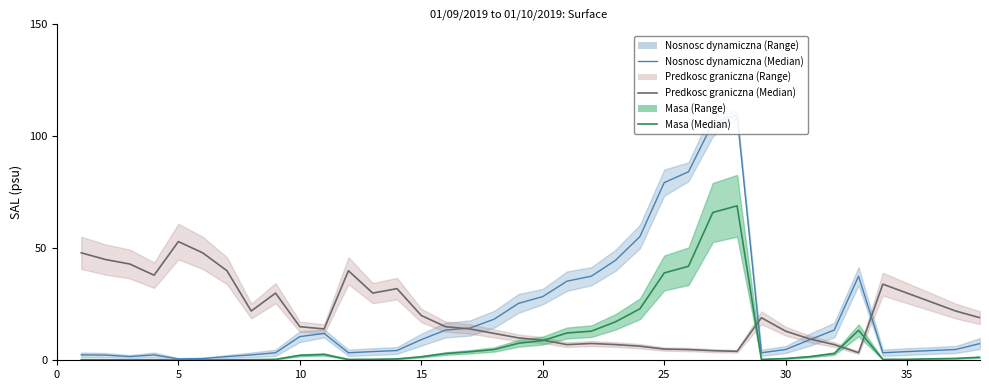

Which series has the largest total across all categories?

Predkosc graniczna (Median)